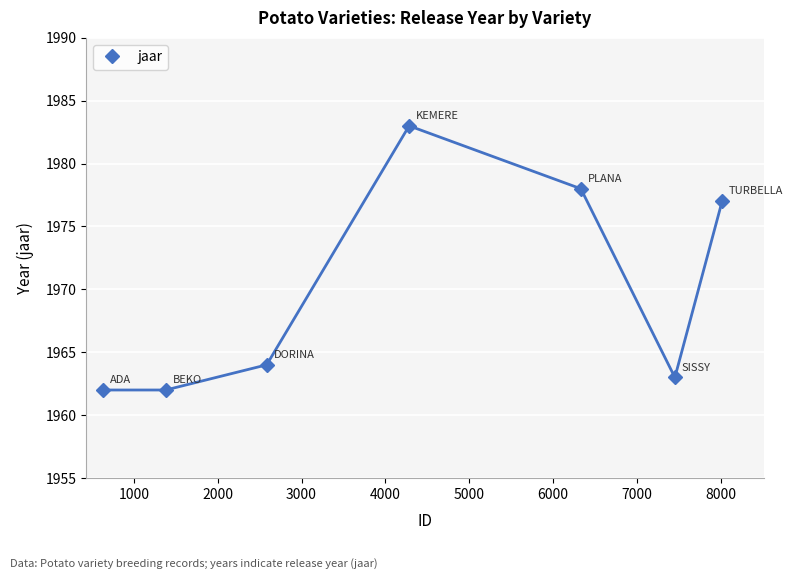

What is the greatest value displayed?

1983